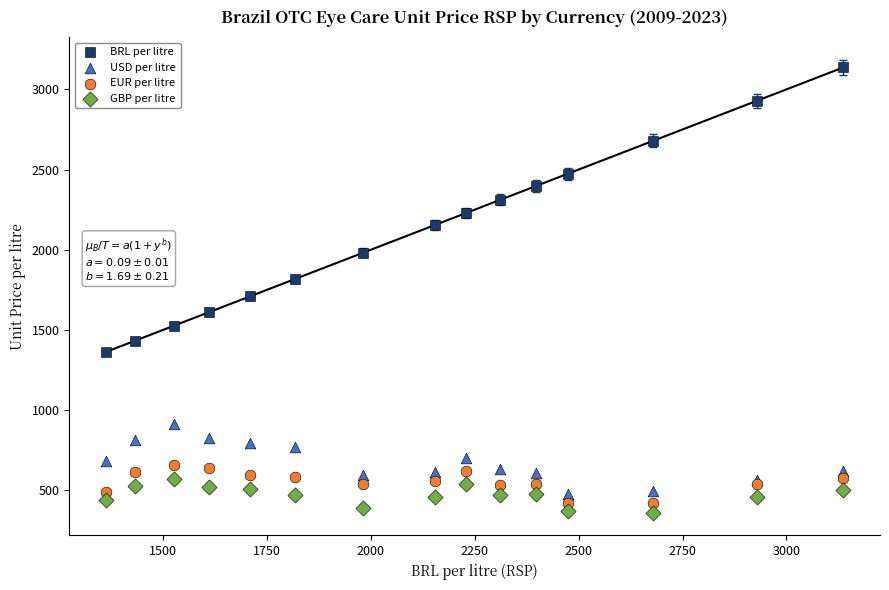

Which series reaches the minimum Y coordinate?

GBP per litre